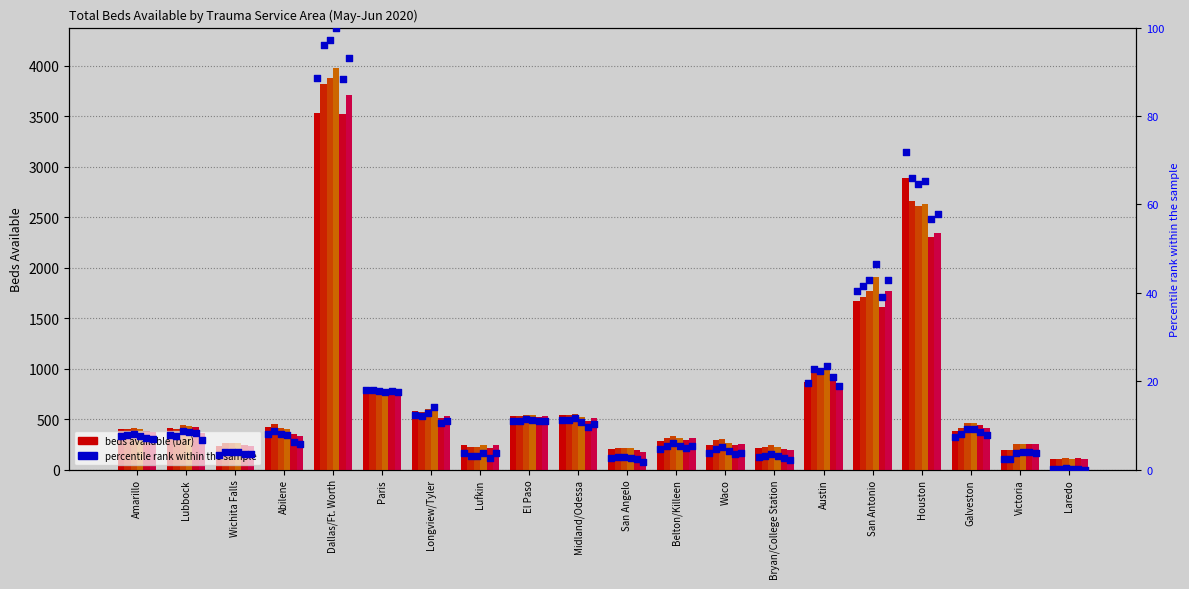

Is the value of 2020-06-01 at Laredo greater than the value of 2020-05-31 at Laredo?

No